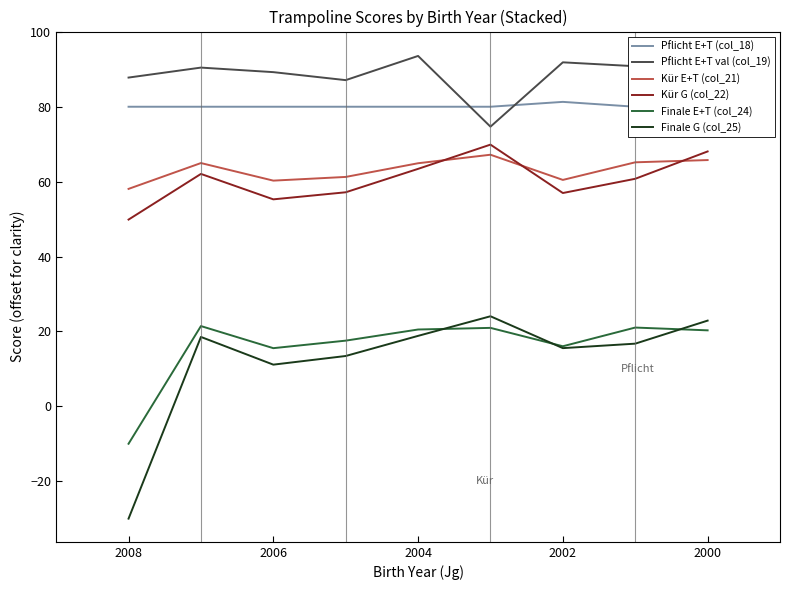

True or false: Pflicht E+T (col_18) has more than 2 interior local peaks.

False